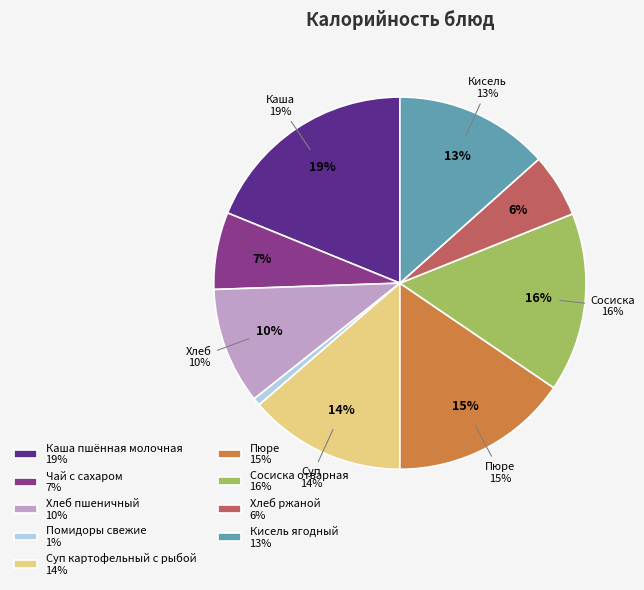

Approximately how many times larger is the value at Хлеб пшеничный compared to Хлеб ржаной?

1.8